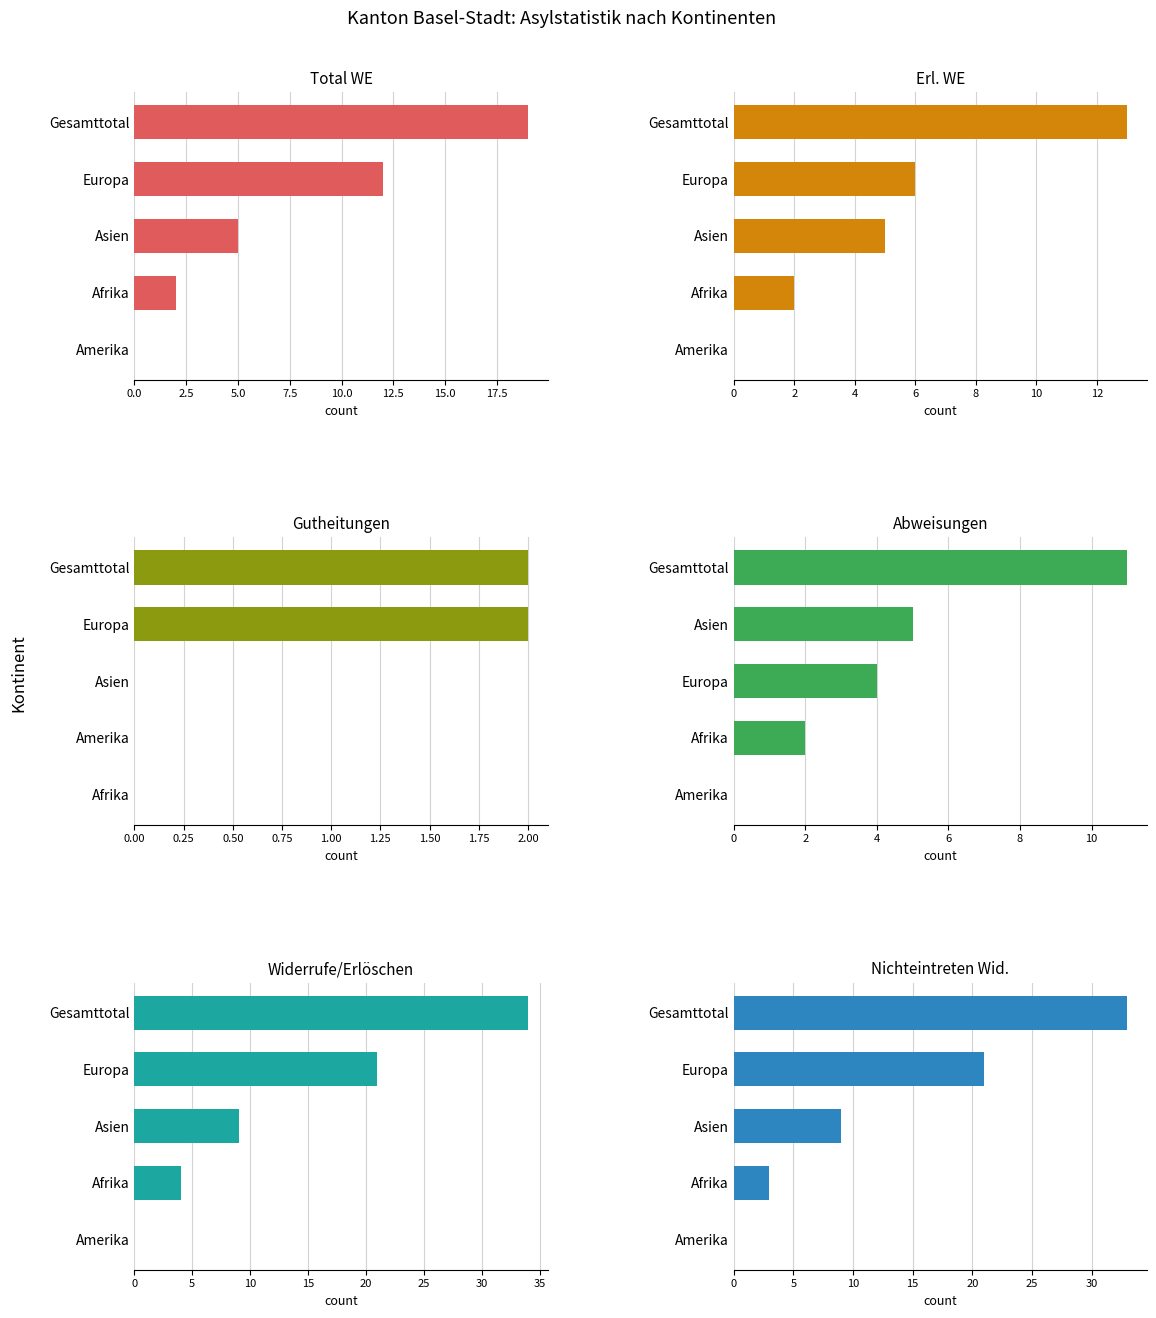

Count the Total WE values in the range 2 to 12.

3